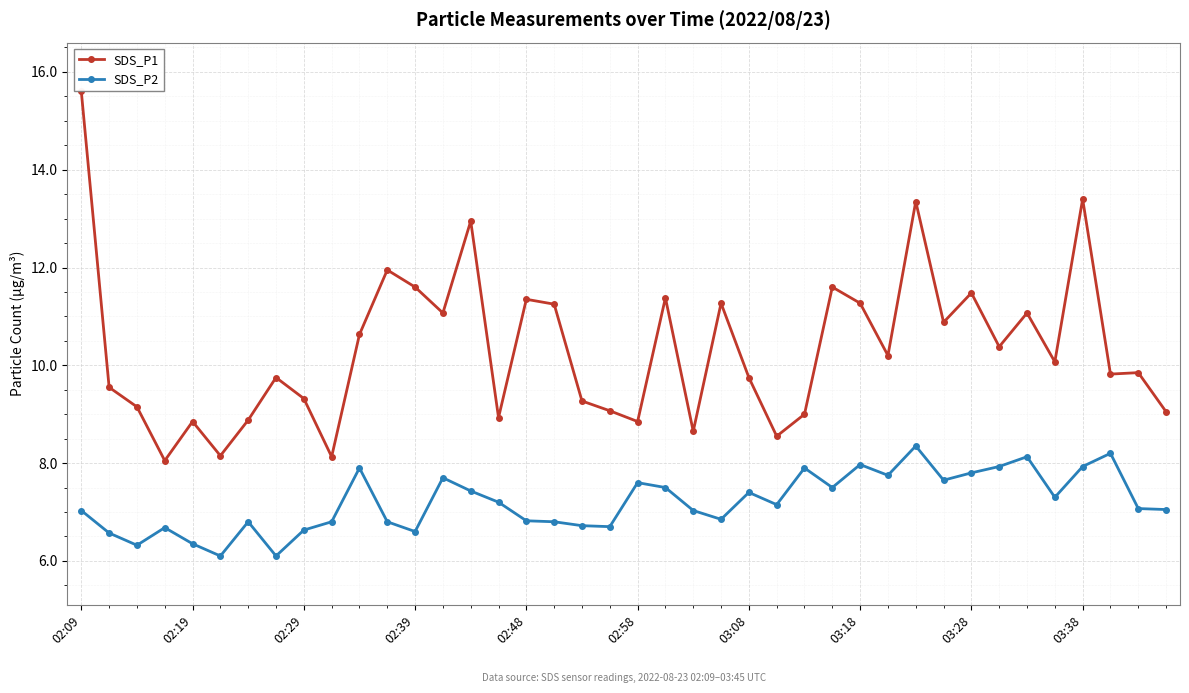

True or false: SDS_P2 and SDS_P1 intersect in this chart.

False